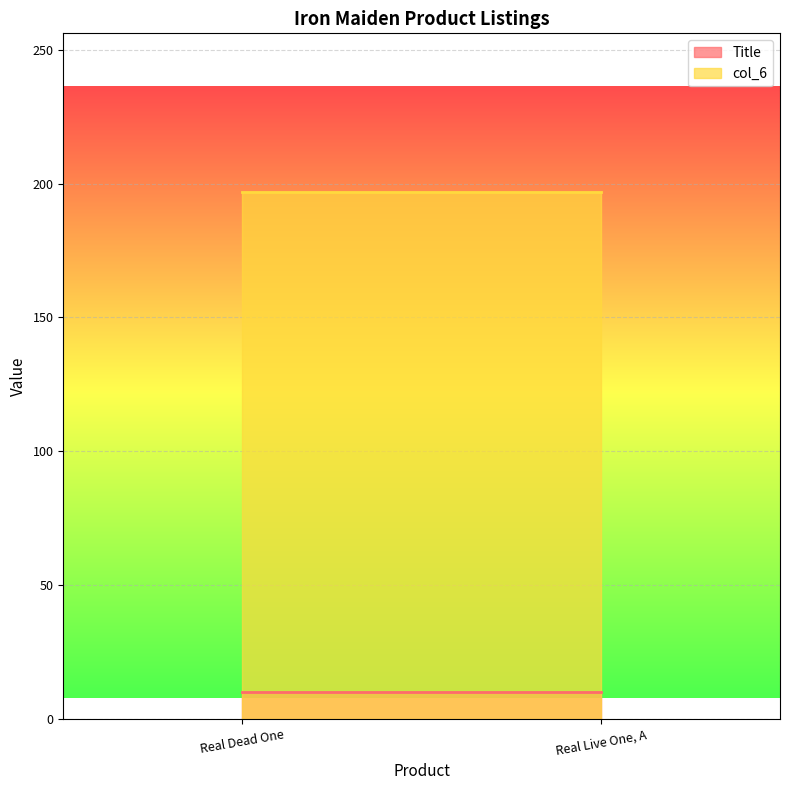

At Real Dead One, list the series in order from largest to smallest.

col_6, Title